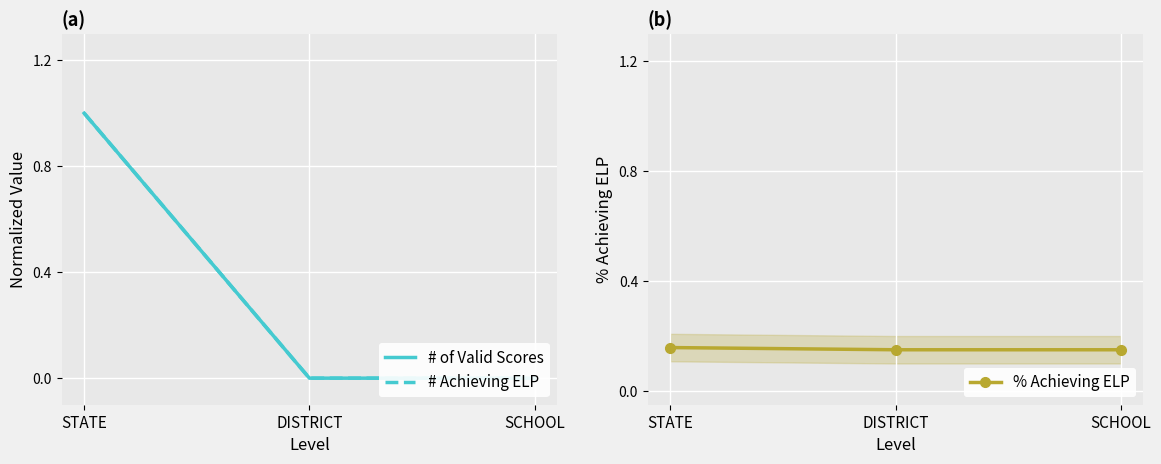

What is the total value across all series at SCHOOL?

0.2